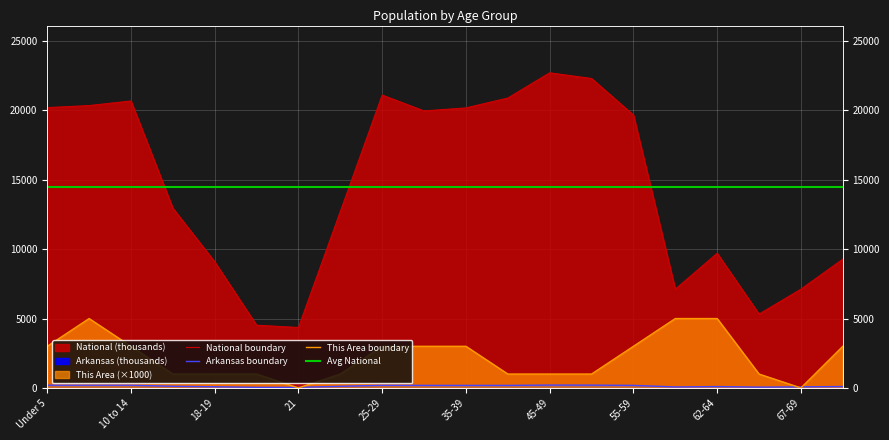

How many interior local valleys does the Arkansas series have?

5